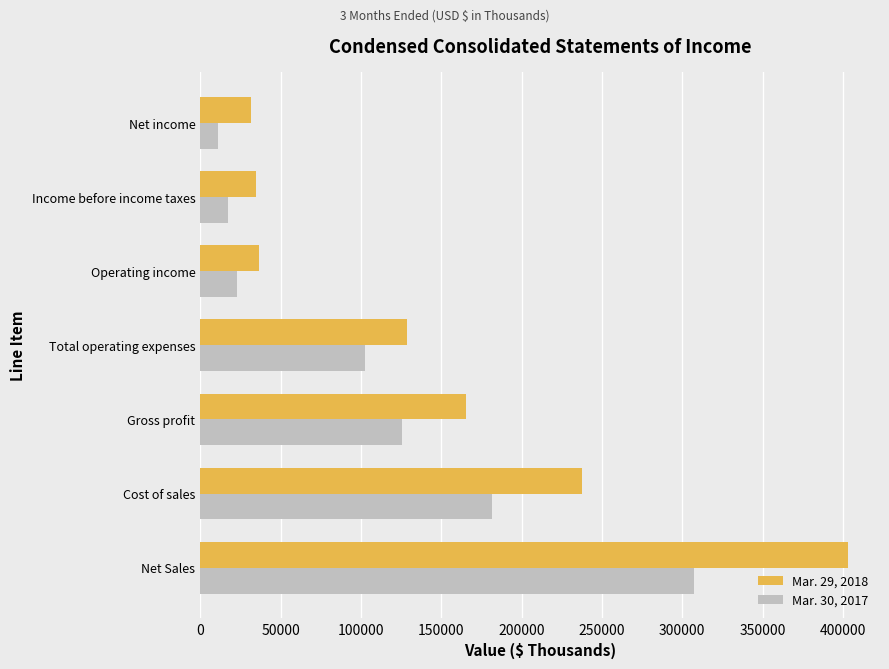

What is the maximum value for Mar. 30, 2017?

307296